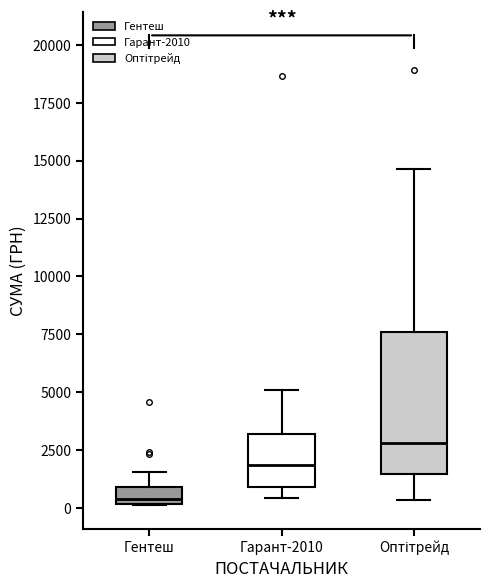

Where does the median line of the box for Гентеш sit on the y-axis? The values are not printed on the chart, so give them approximately, as read against the axis.

500